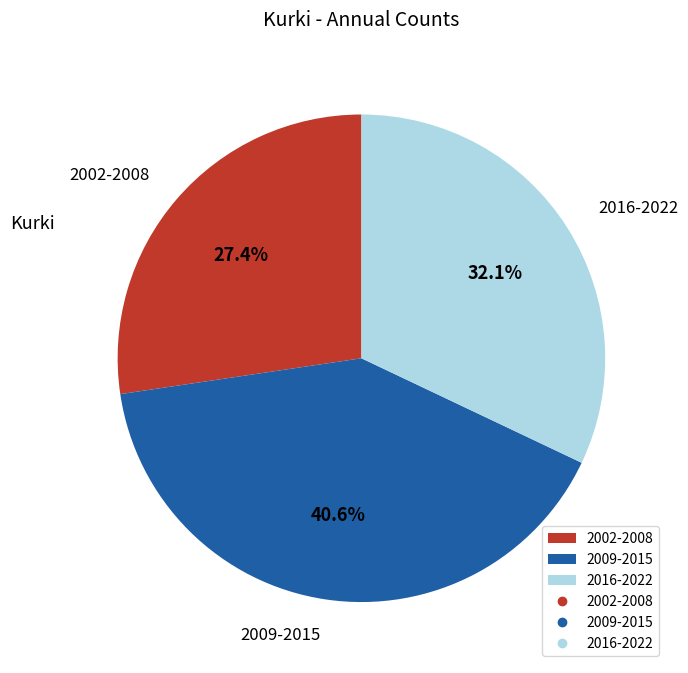

Does any single category account for the majority?

No